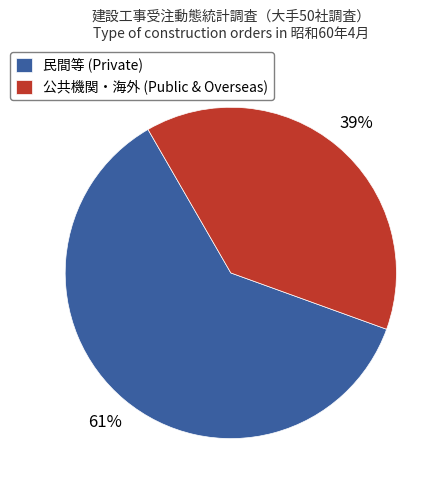

What percentage is the 民間等 (Private) slice, to the nearest percent?

61%